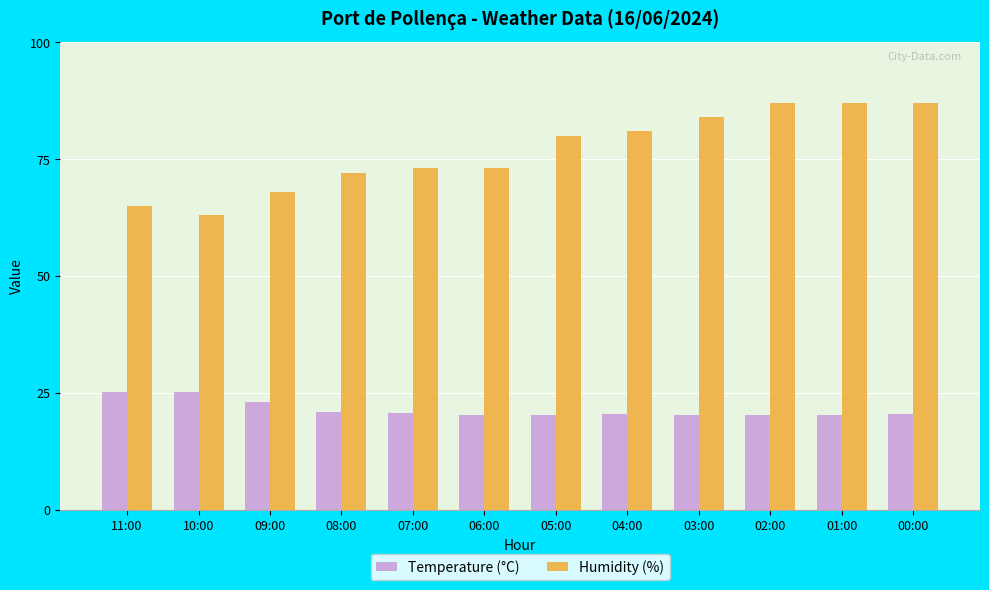

How many bars are there in total?

24